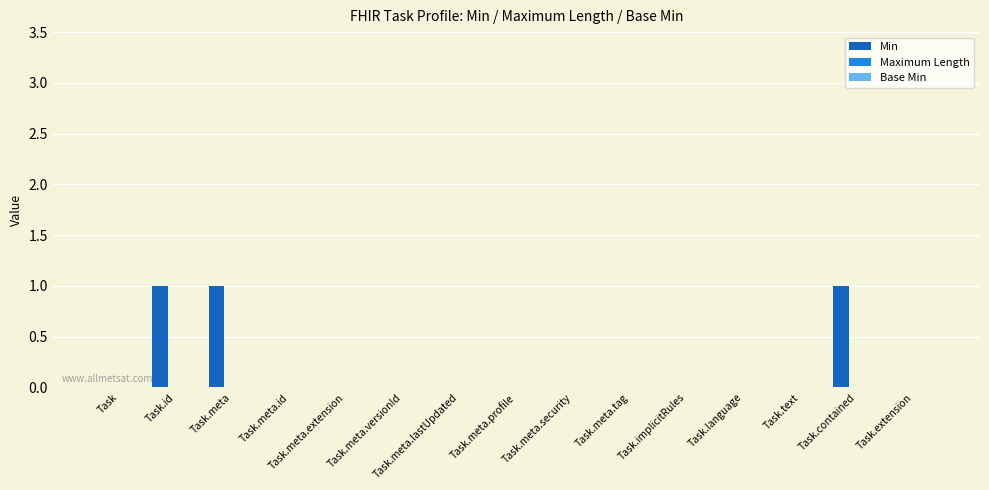

What is the sum of all values?

3